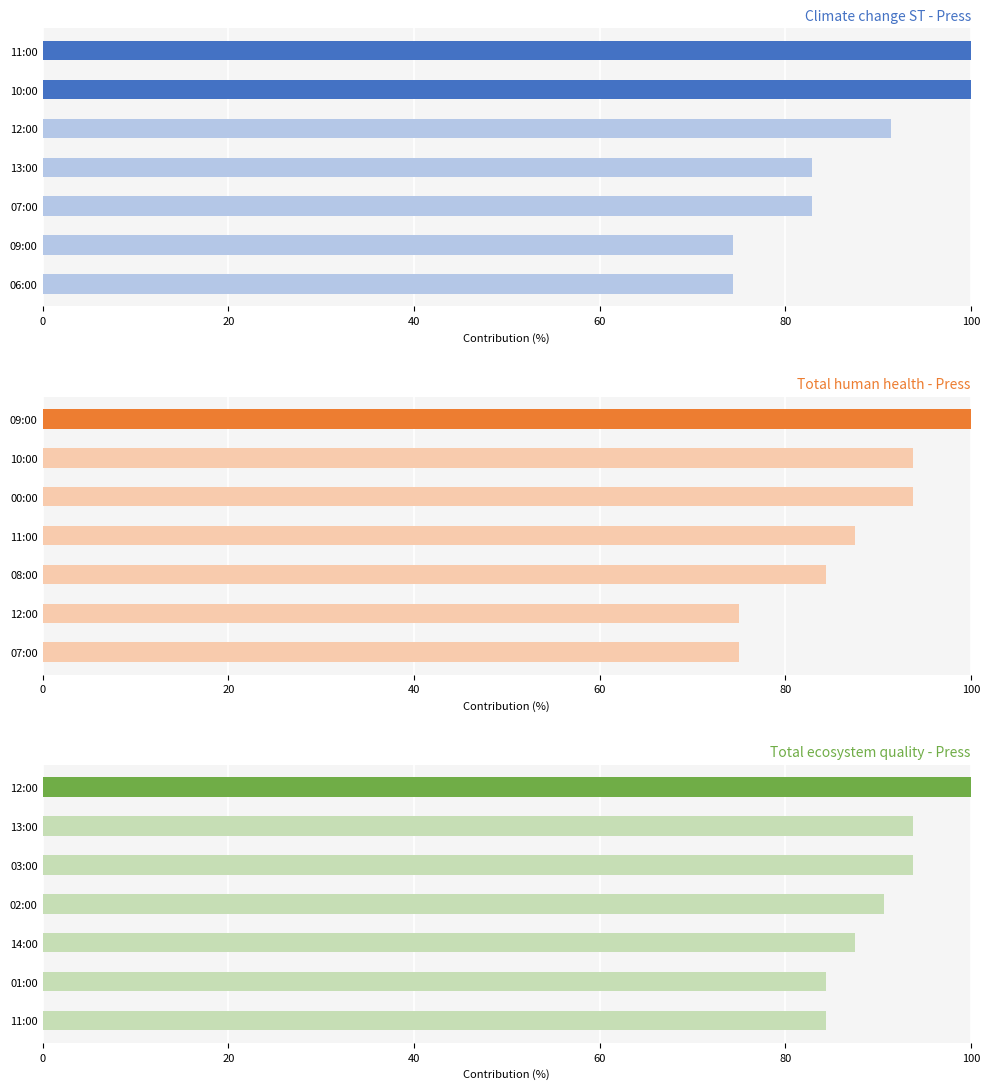

Which series has the widest spread of values?

Climate change ST